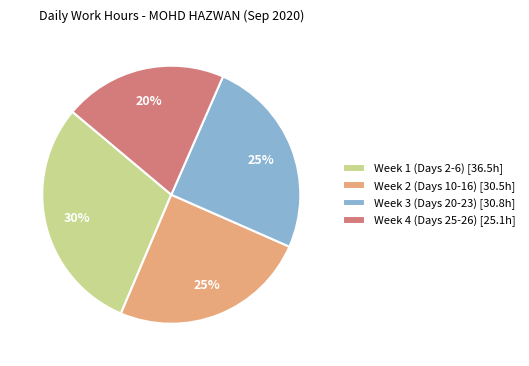

To the nearest percent, what is the combined percentage of Week 3 (Days 20-23) [30.8h] and Week 4 (Days 25-26) [25.1h]?

45%